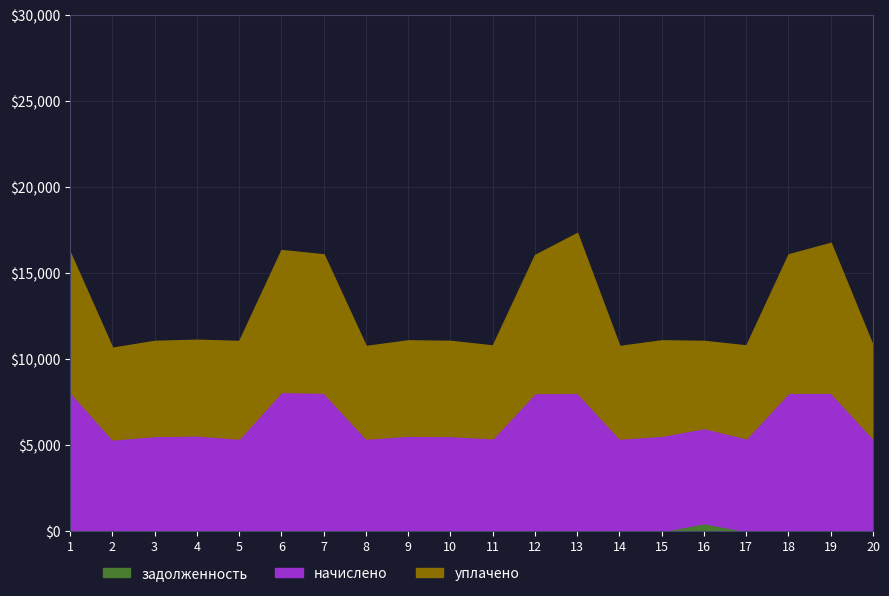

Is the value of начислено at 7 greater than the value of задолженность at 3?

Yes